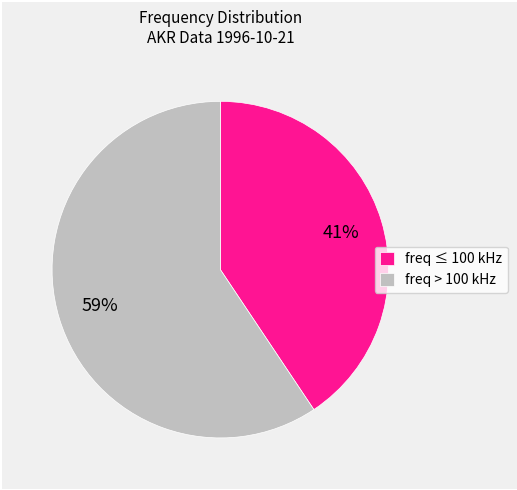

Rank the categories by value from lowest to highest.

freq ≤ 100 kHz, freq > 100 kHz